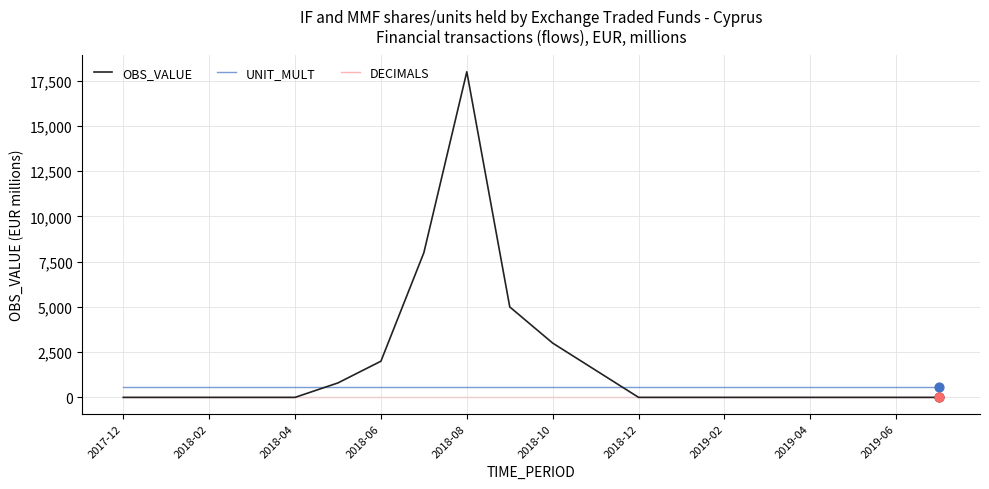

Which series has the largest total across all categories?

OBS_VALUE